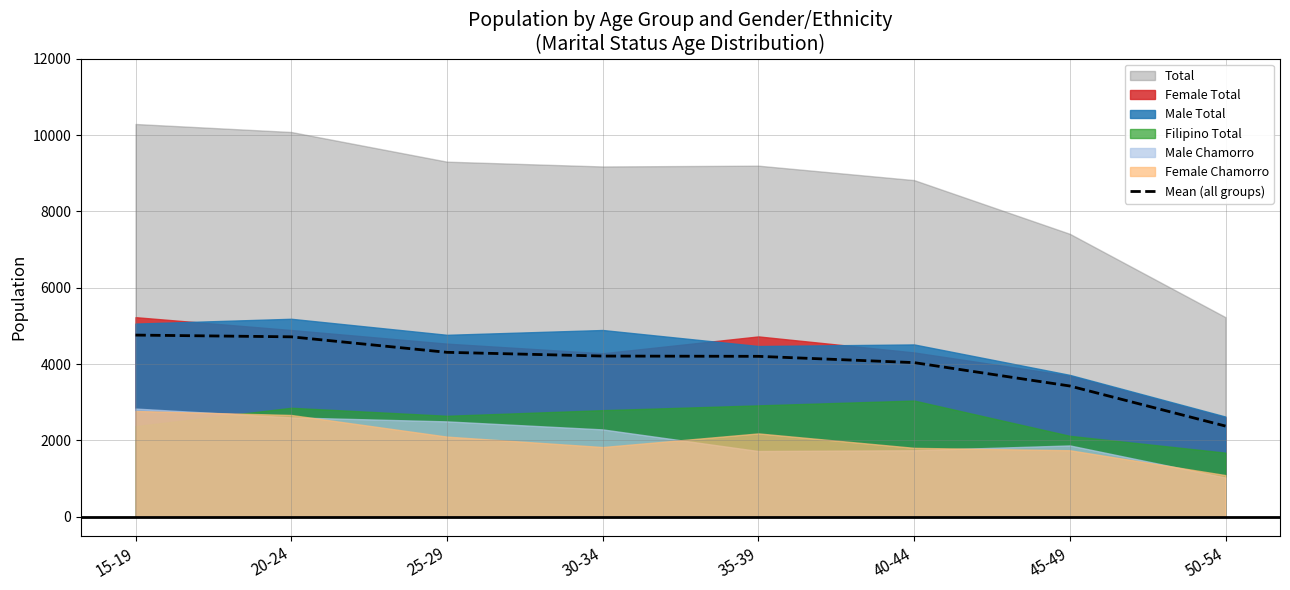

Which has a higher value, 50-54 or 25-29?

25-29